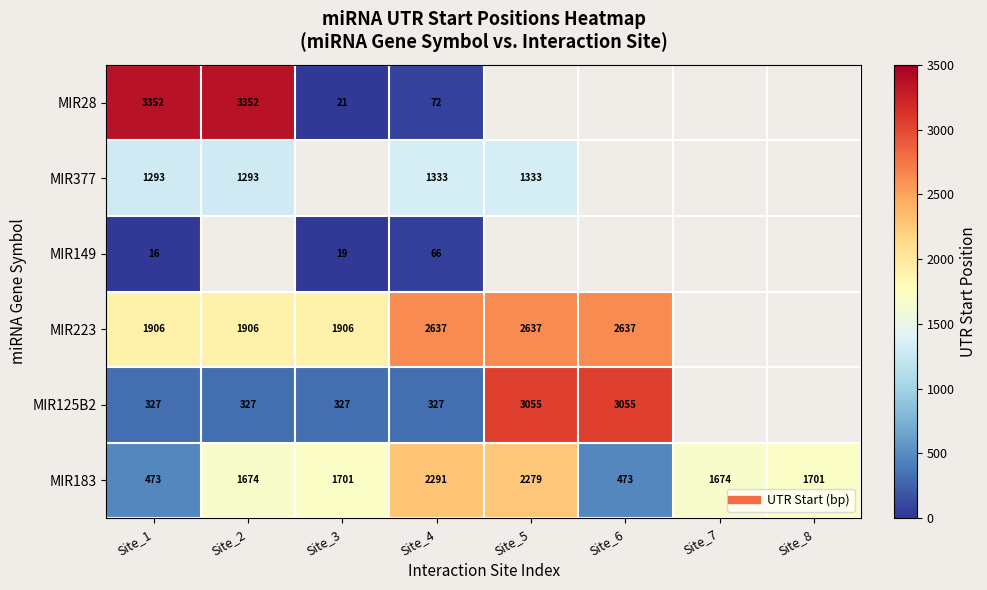

At which label does MIR125B2 reach its peak?

Site_5